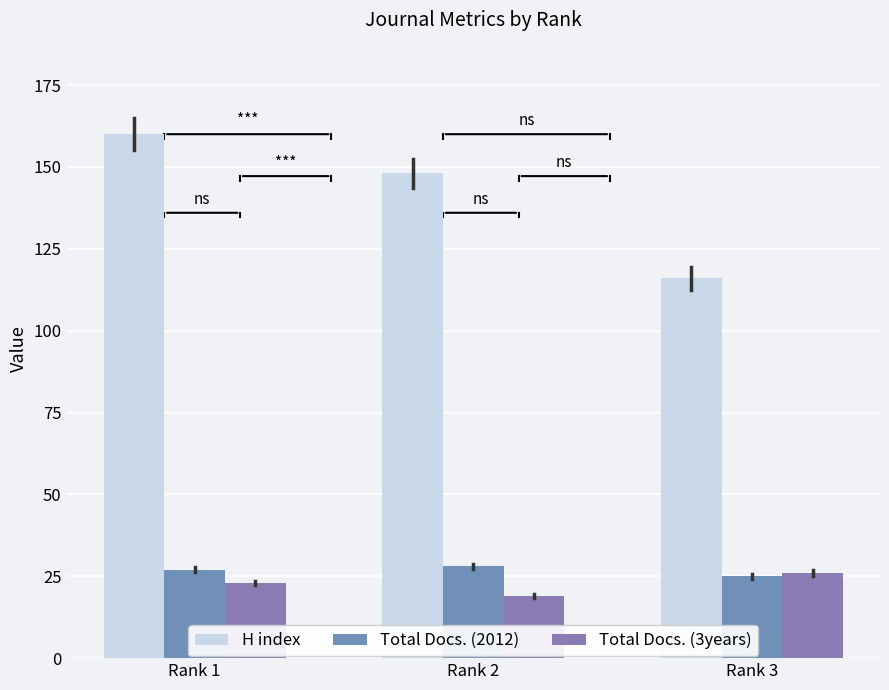

Between Rank 1 and Rank 2, which series saw the biggest shift?

H index